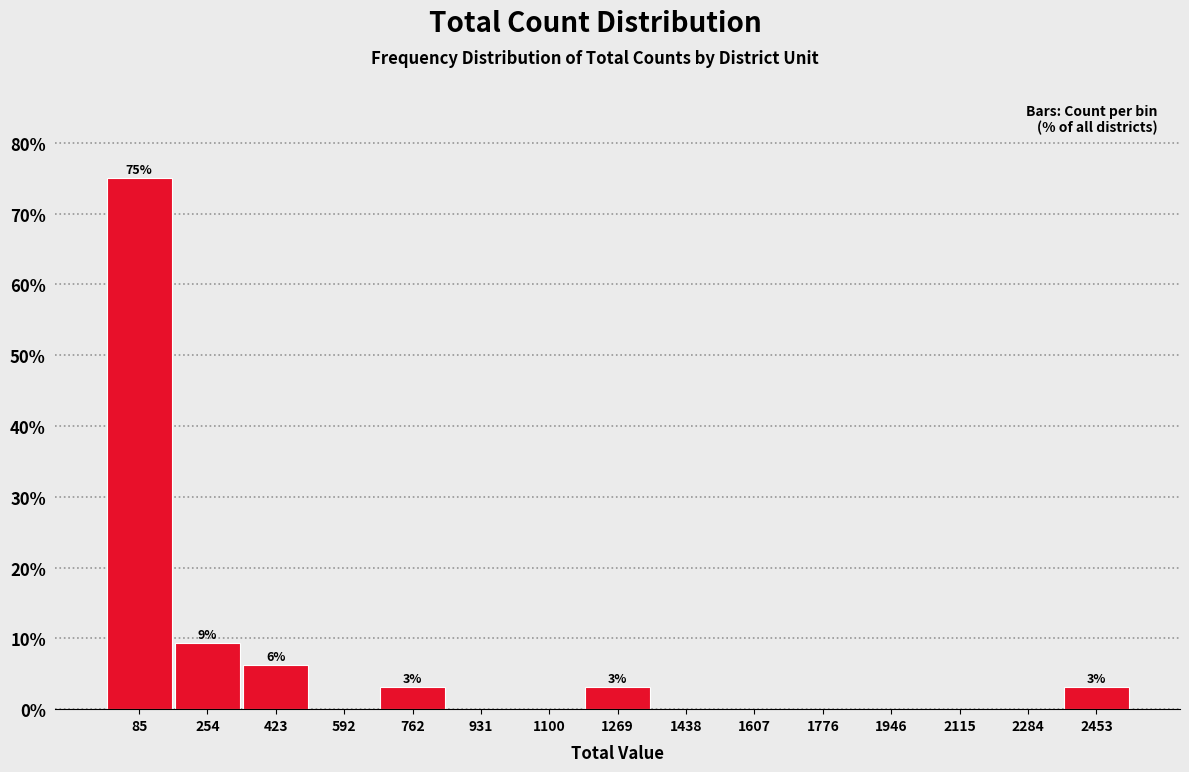

Over which range of the x-axis is the bar tallest?

0 to 180